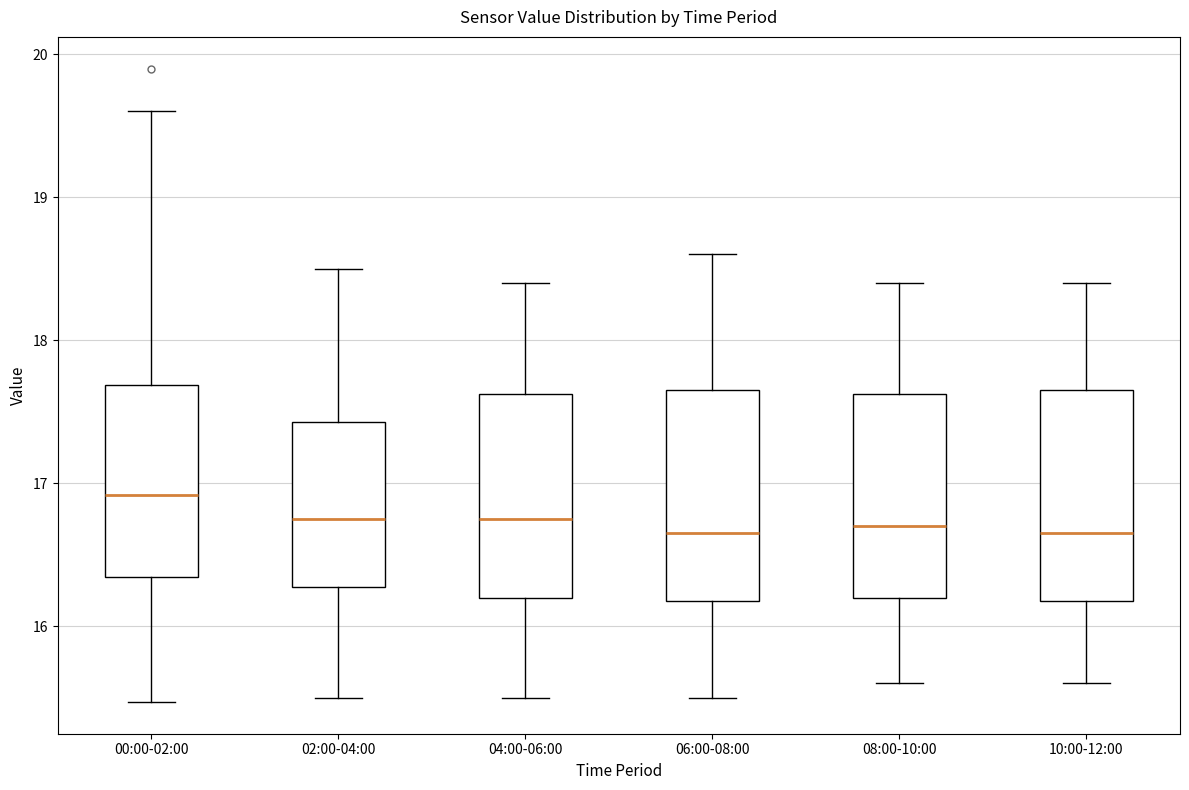

Reading left to right, transcribe this box plot: for each box, give where its median line is, the range the box spans, and where its two whiskers end, as read against the y-axis. The values are not printed on the chart, so give them approximately, as read against the axis.

00:00-02:00: median 16.9, box 16.3 to 17.7, whiskers 15.5 to 19.6
02:00-04:00: median 16.8, box 16.3 to 17.4, whiskers 15.5 to 18.5
04:00-06:00: median 16.8, box 16.2 to 17.6, whiskers 15.5 to 18.4
06:00-08:00: median 16.7, box 16.2 to 17.7, whiskers 15.5 to 18.6
08:00-10:00: median 16.7, box 16.2 to 17.6, whiskers 15.6 to 18.4
10:00-12:00: median 16.7, box 16.2 to 17.7, whiskers 15.6 to 18.4